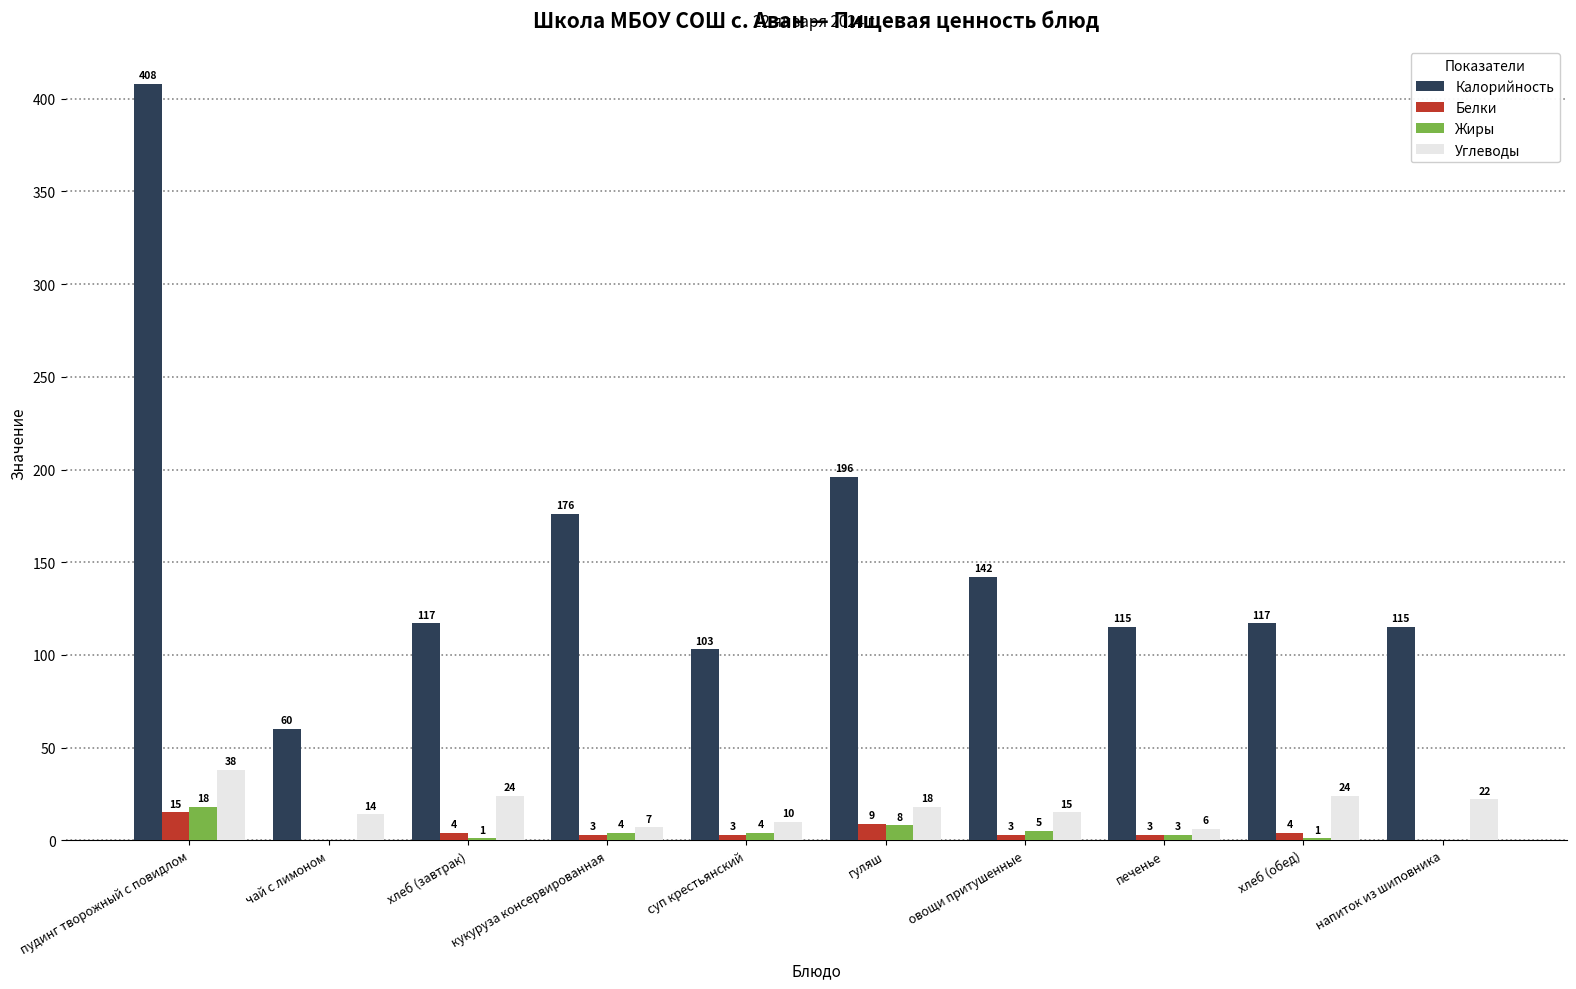

What is the spread (max minus min) of values at чай с лимоном?

60